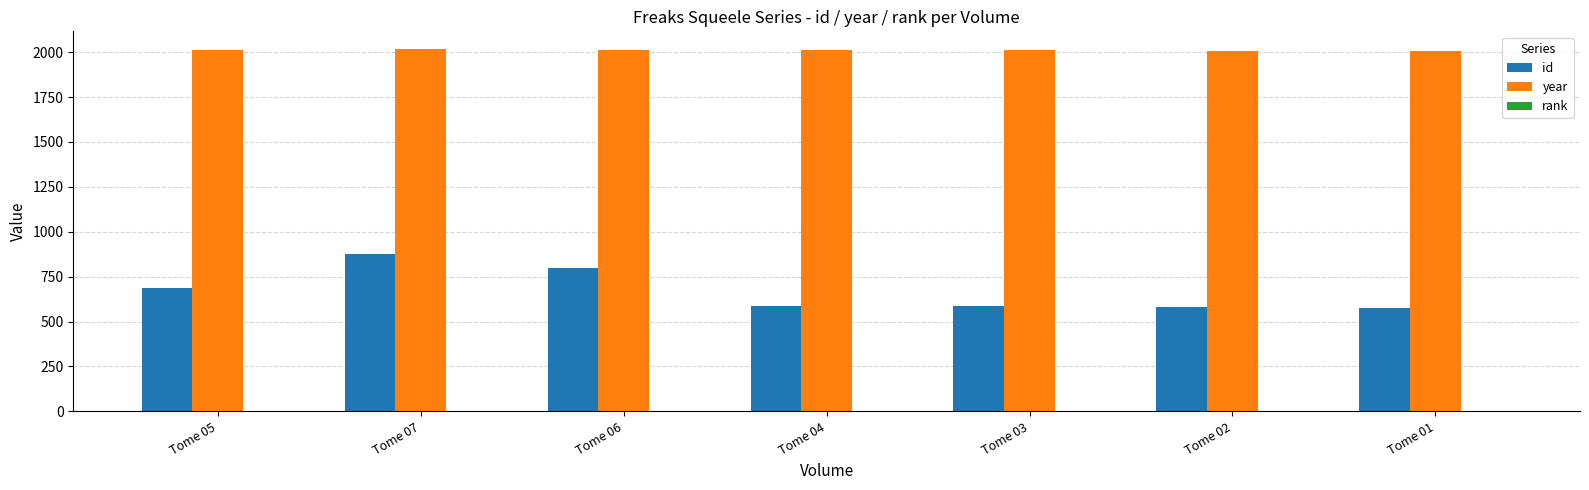

The value of id at Tome 02 is 581. True or false?

True